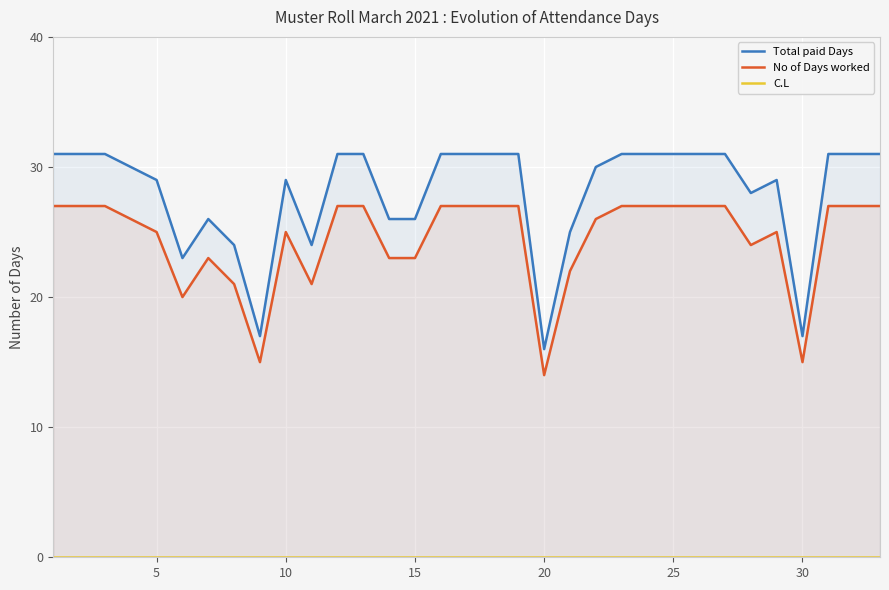

How many interior local peaks does the No of Days worked series have?

3